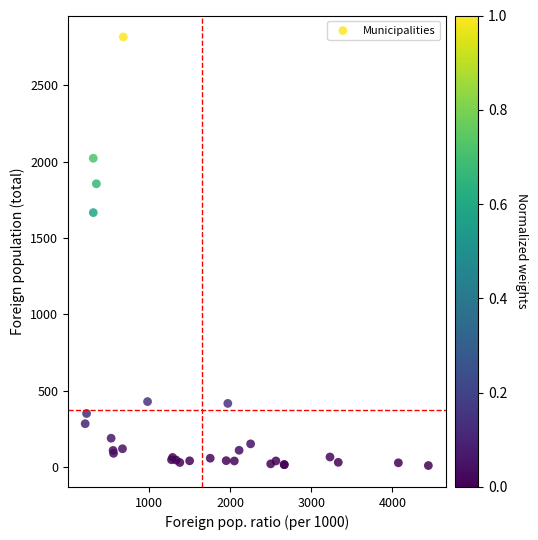

What Y value in the scatter plot is closest to 1413?

1666